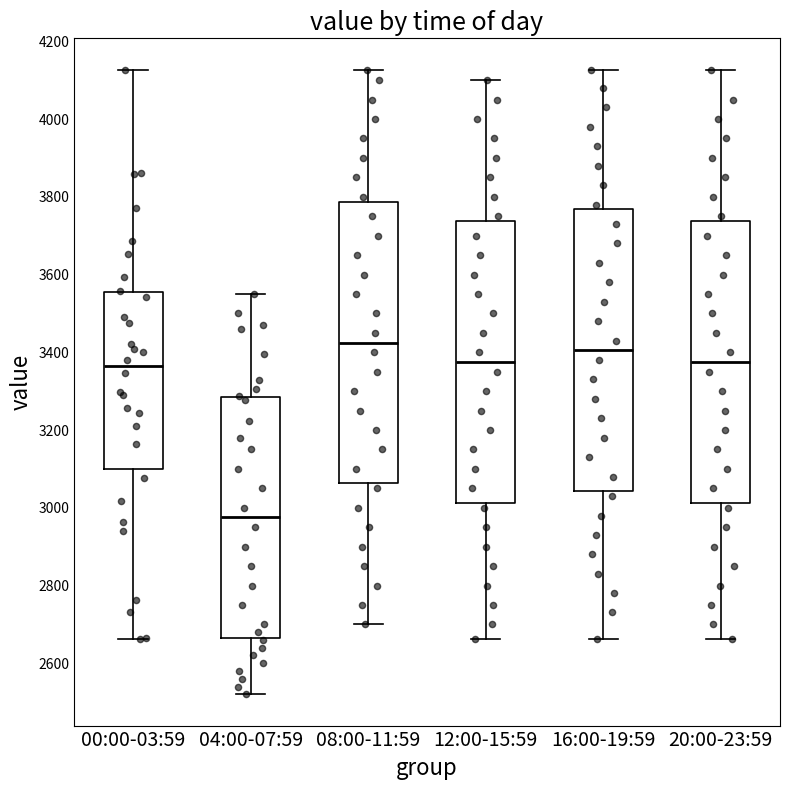

Which box has the lowest median line?

04:00-07:59